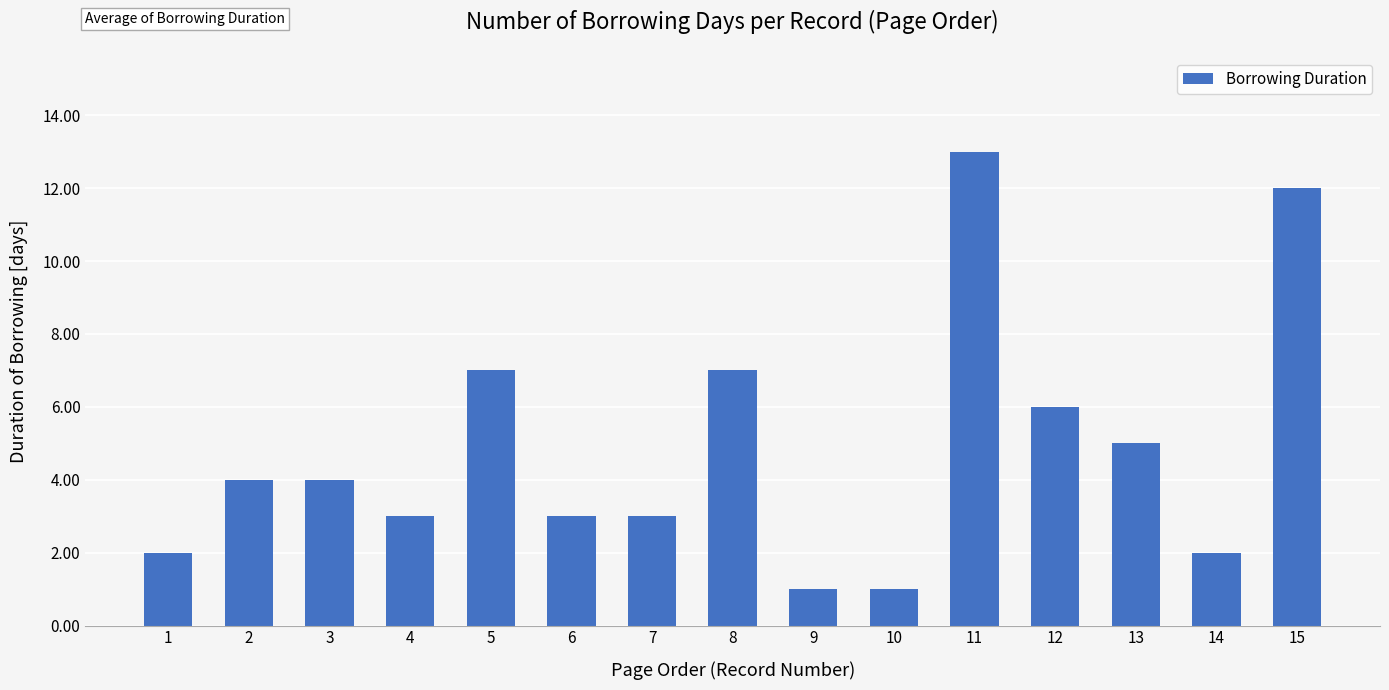

Reading left to right, extract all data points from this chart.

1=2	2=4	3=4	4=3	5=7	6=3	7=3	8=7	9=1	10=1	11=13	12=6	13=5	14=2	15=12